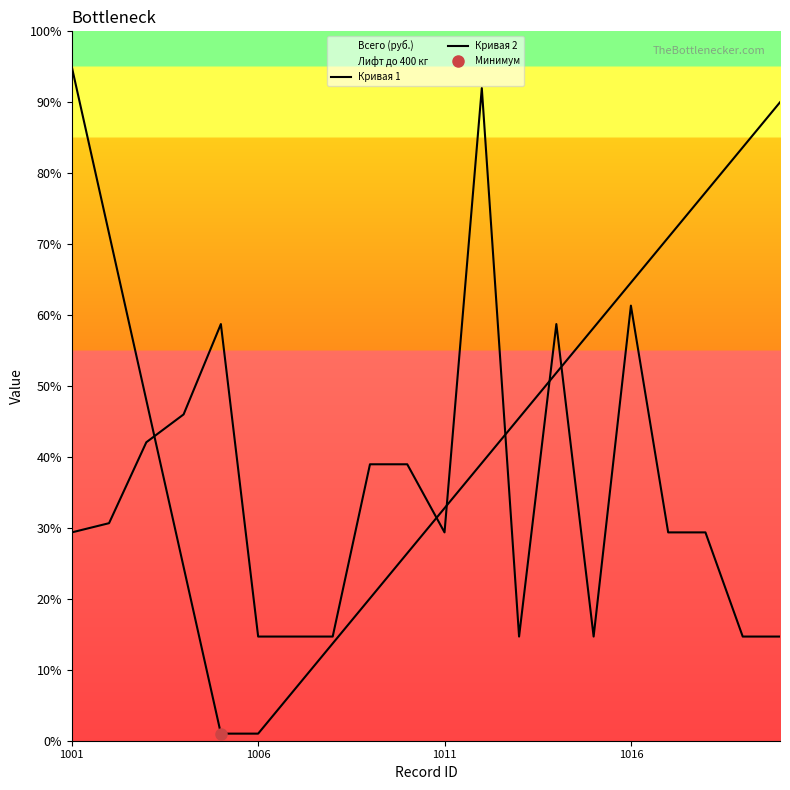

How many times do Кривая 1 and Кривая 2 cross each other?

6